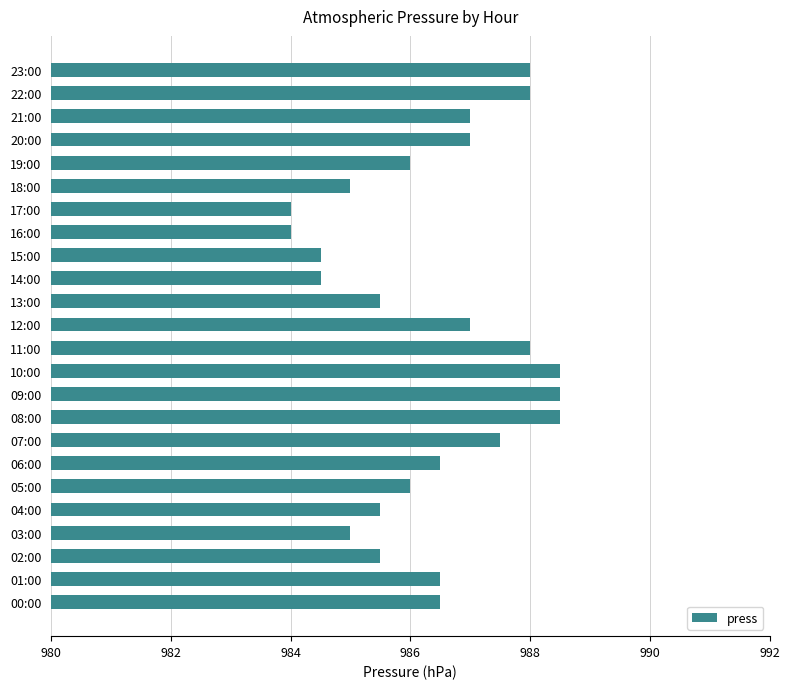

What is the difference between the maximum and minimum values?

4.5